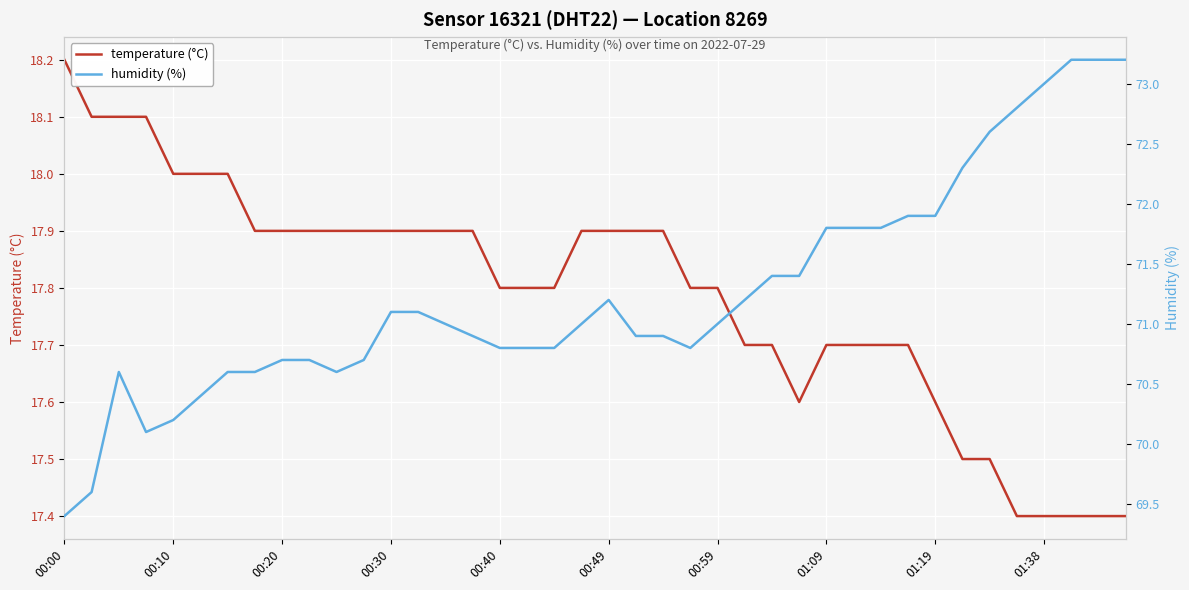

What is the highest value of the temperature (°C) series?

18.2